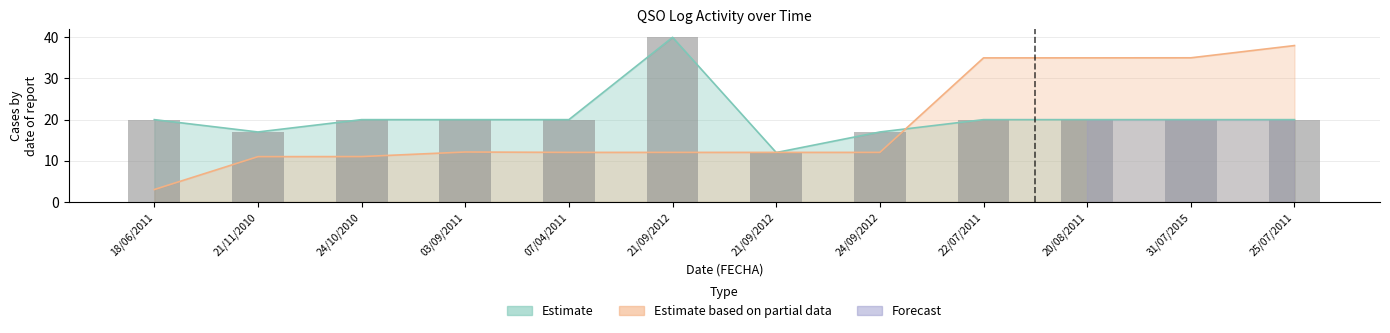

Rank the categories by value from highest to lowest.

21/09/2012, 18/06/2011, 24/10/2010, 03/09/2011, 07/04/2011, 22/07/2011, 20/08/2011, 31/07/2015, 25/07/2011, 21/11/2010, 24/09/2012, 21/09/2012